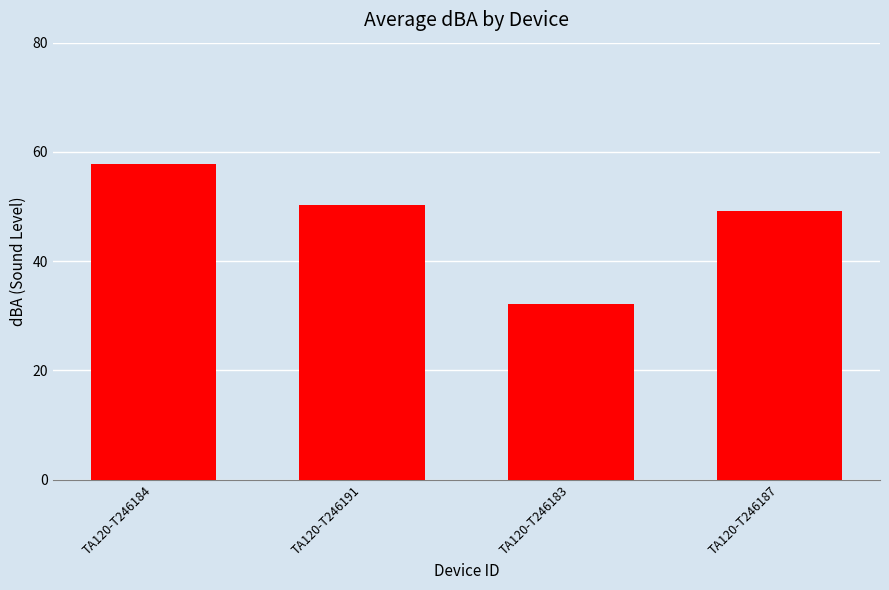

Rank the categories by value from lowest to highest.

TA120-T246183, TA120-T246187, TA120-T246191, TA120-T246184